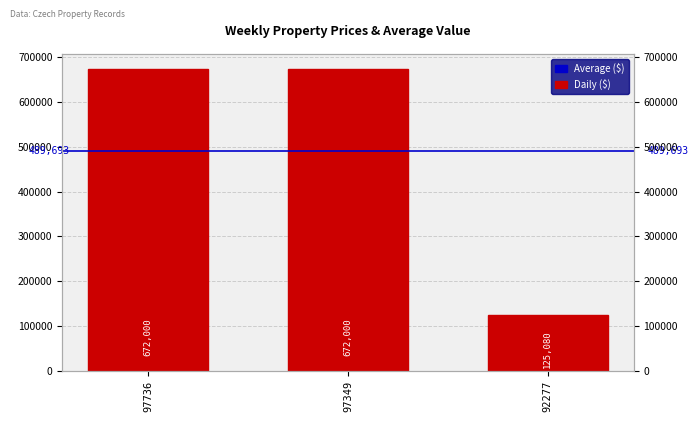

Which has a higher value, 97736 or 97349?

97736